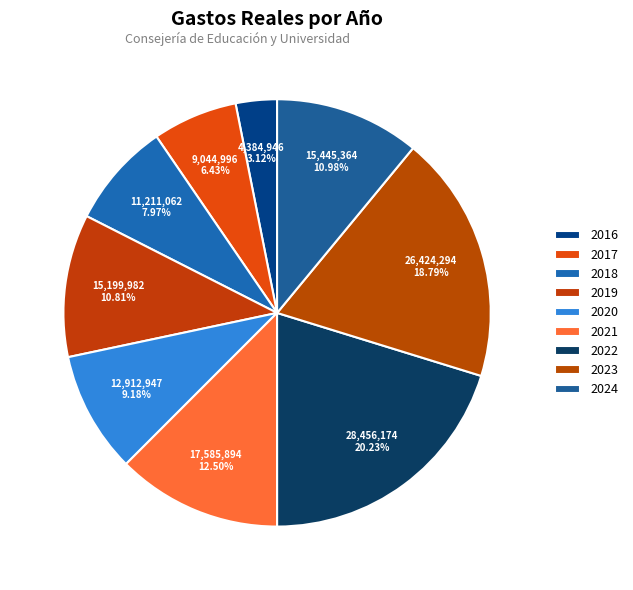

How many segments does this pie chart have?

9